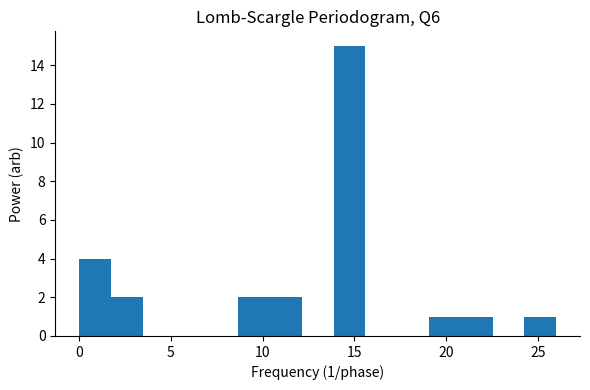

Around what value on the x-axis is the tallest bar? Give the approximate position of its centre, as read against the axis.

14.5